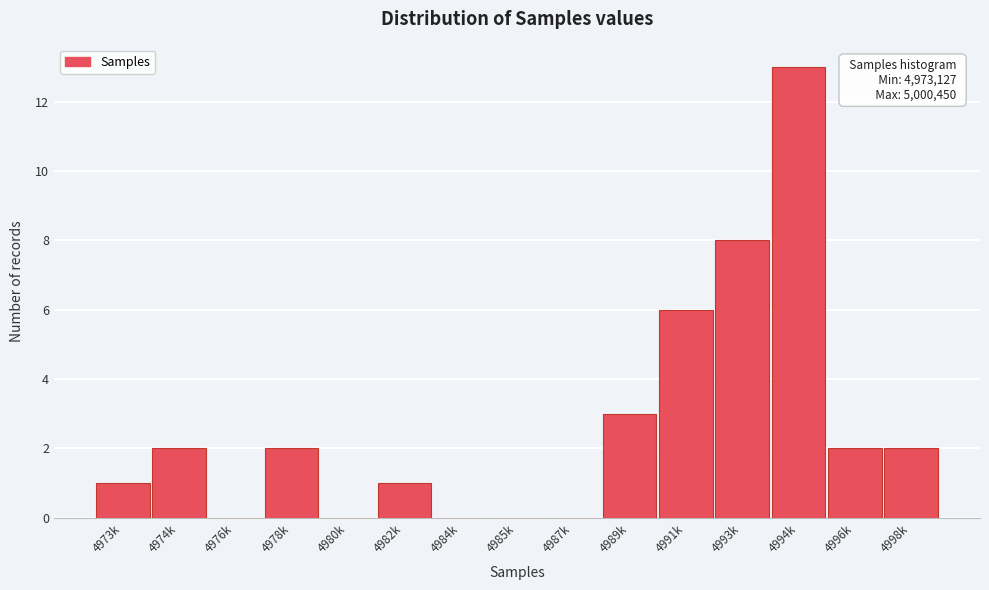

Reading right to left, transcribe all the data shown in this chart.

4998k=2	4996k=2	4994k=13	4993k=8	4991k=6	4989k=3	4987k=0	4985k=0	4984k=0	4982k=1	4980k=0	4978k=2	4976k=0	4974k=2	4973k=1